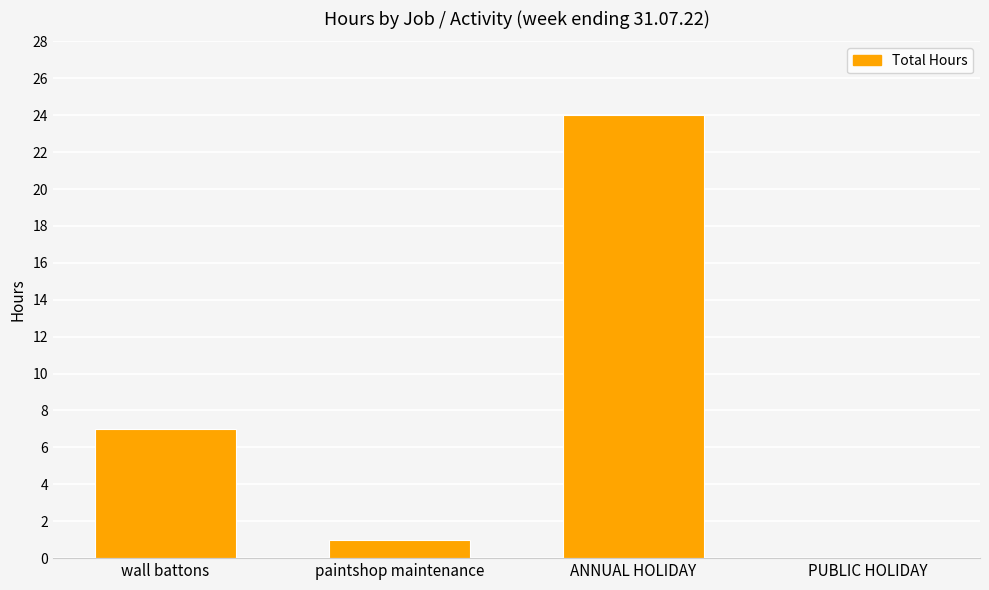

What is the greatest value displayed?

24